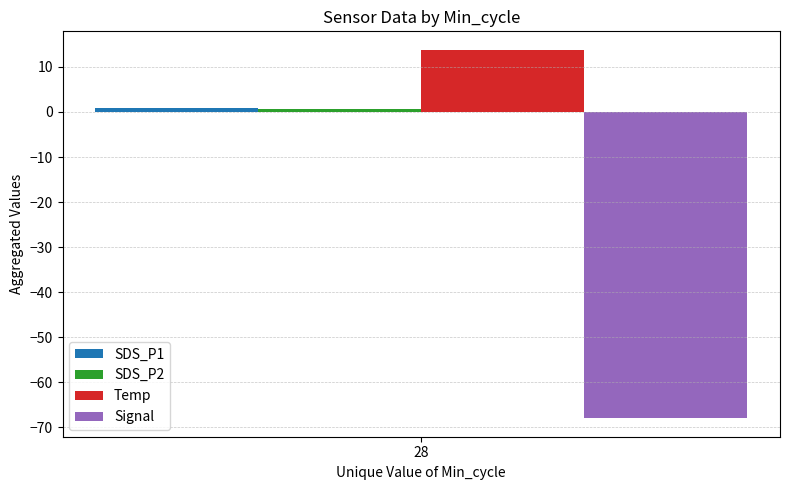

Which series has the widest spread of values?

SDS_P1